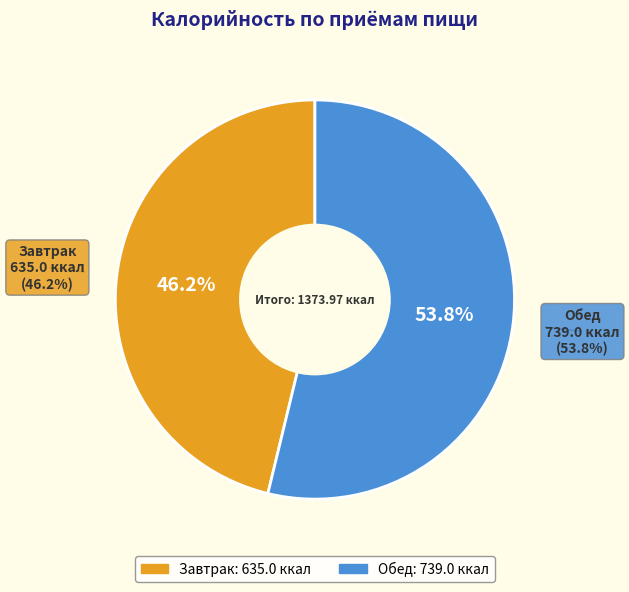

What is the change in value from Завтрак to Обед?

+104.1